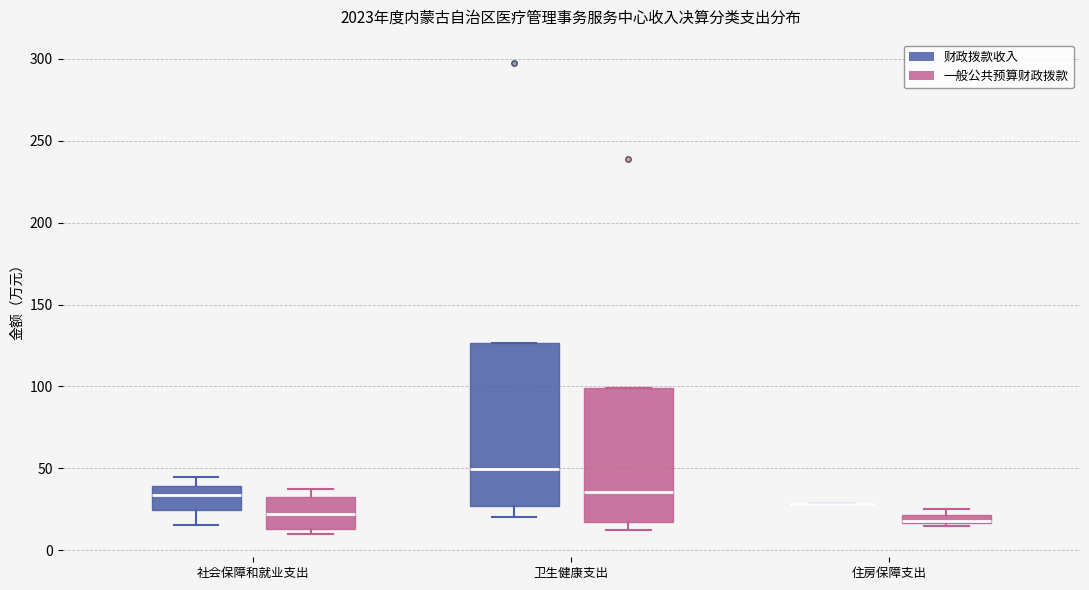

Comparing the boxes themselves (not the whiskers), which one is the tallest?

卫生健康支出 (财政拨款收入)